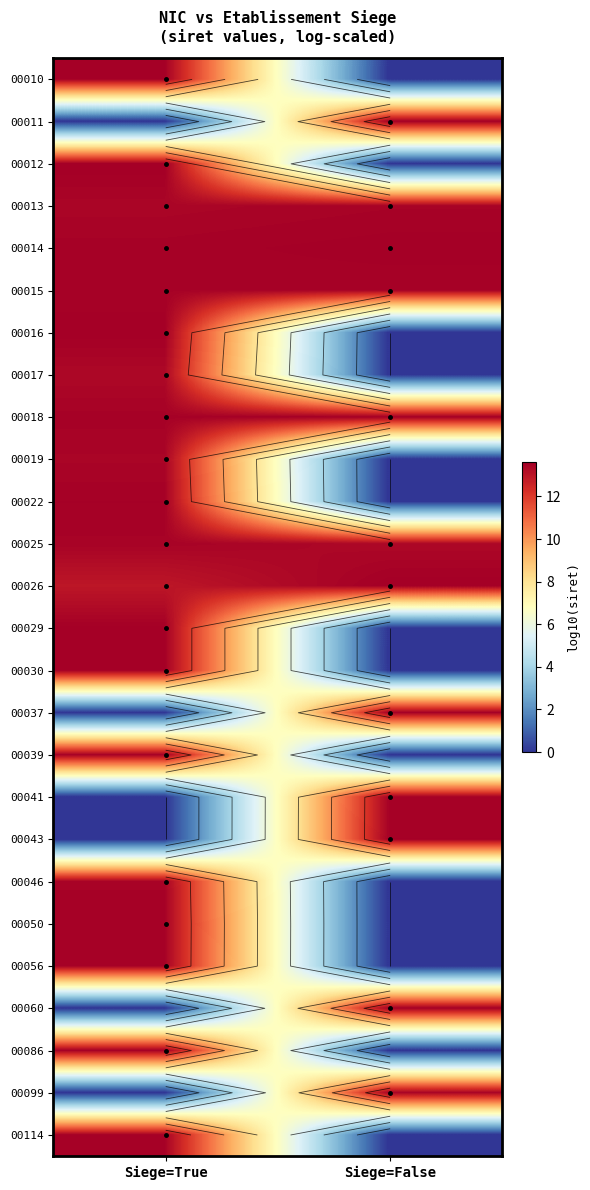

At which label does 00012 first exceed 13?

Siege=True